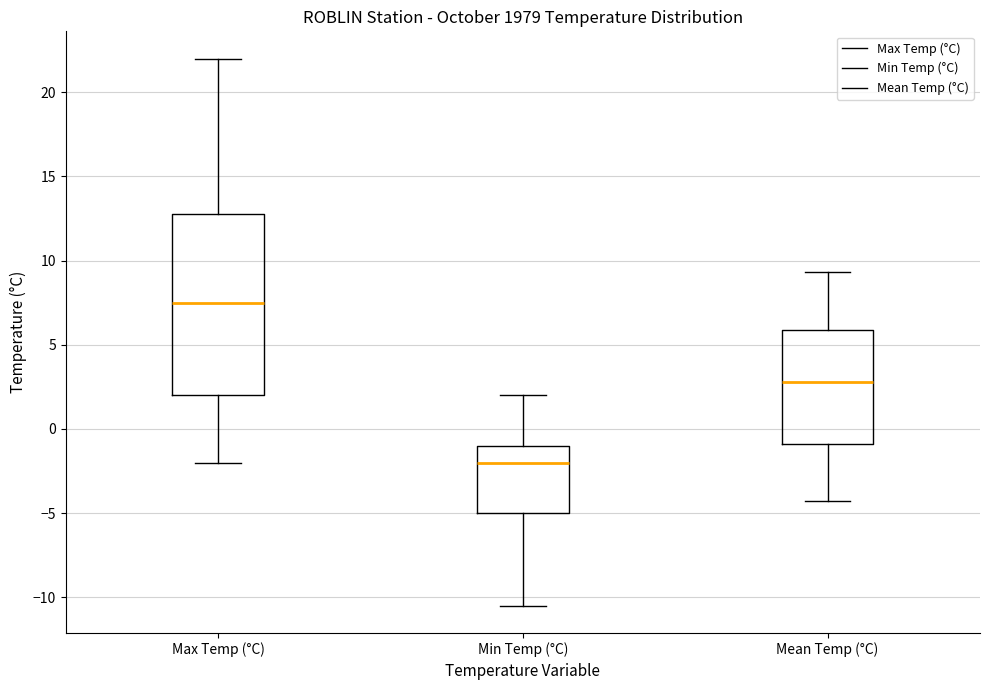

Comparing the boxes themselves (not the whiskers), which one is the tallest?

Max Temp (°C)